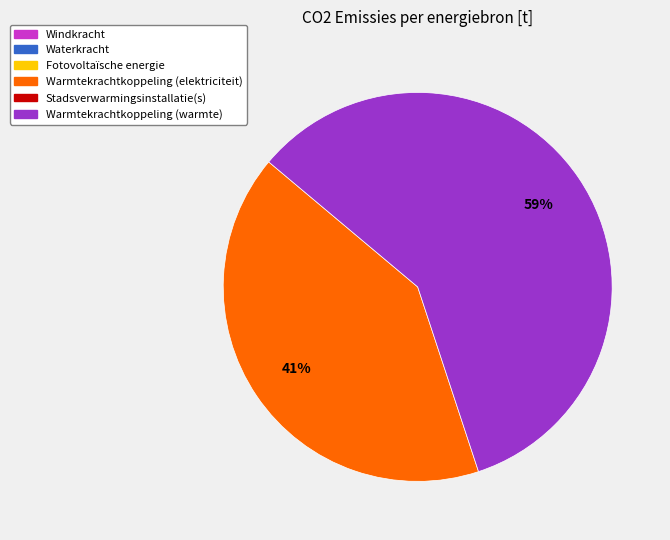

Does any single category account for the majority?

Yes